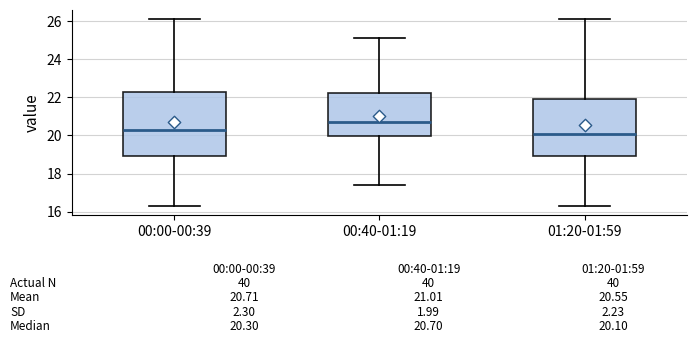

Which box is the tallest, from its lower edge to its upper edge?

00:00-00:39